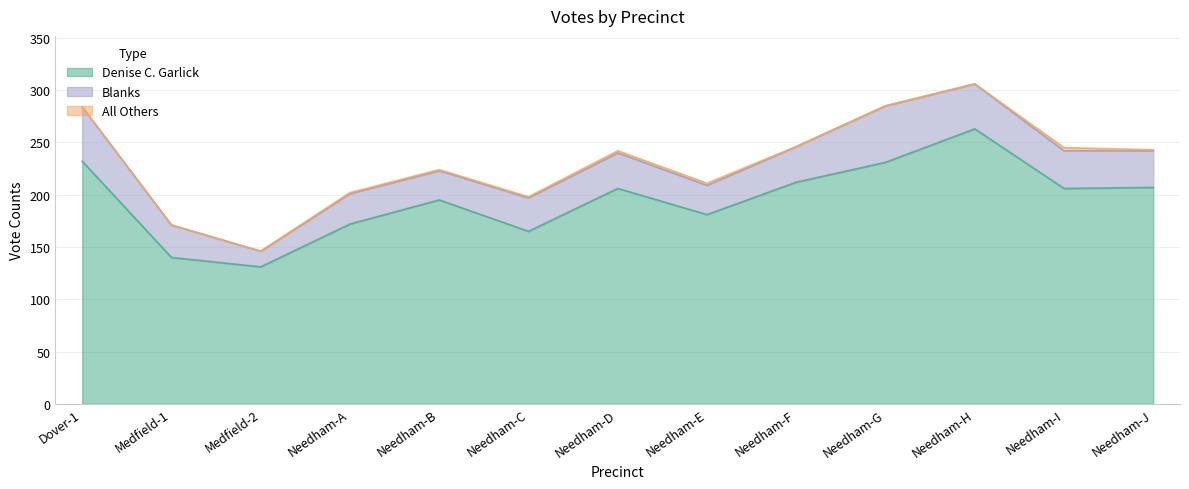

List the labels in order of Blanks value, smallest first.

Medfield-2, Needham-B, Needham-E, Needham-A, Medfield-1, Needham-C, Needham-D, Needham-F, Needham-J, Needham-I, Needham-H, Dover-1, Needham-G